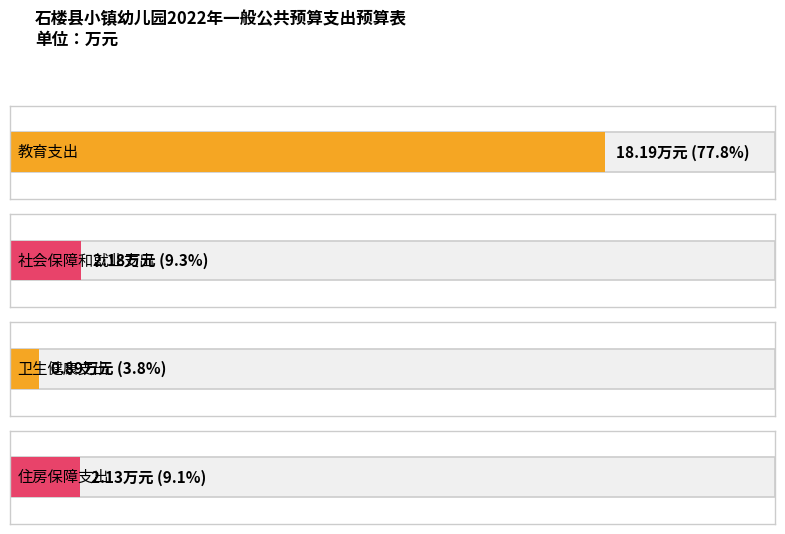

What is the approximate value at 卫生健康支出?

0.9